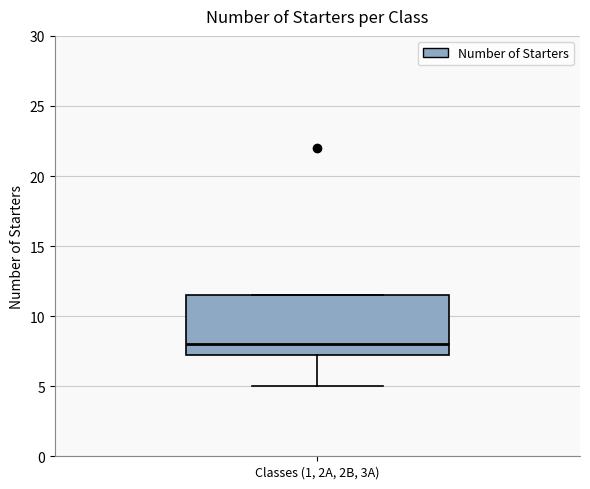

Read this box plot against the y-axis: the position of the median line, the range covered by the box, and the ends of both whiskers. The values are not printed on the chart, so give them approximately, as read against the axis.

median 8.0, box 7.5 to 11.5, whiskers 5.0 to 11.5